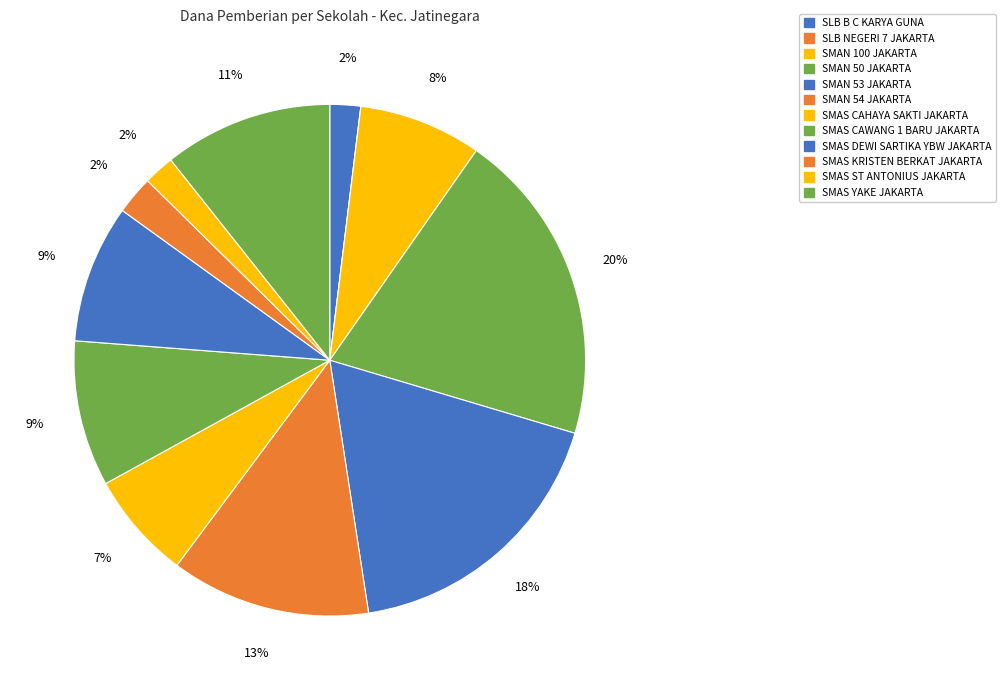

To the nearest percent, what is the combined percentage of SLB NEGERI 7 JAKARTA and SMAN 53 JAKARTA?

18%